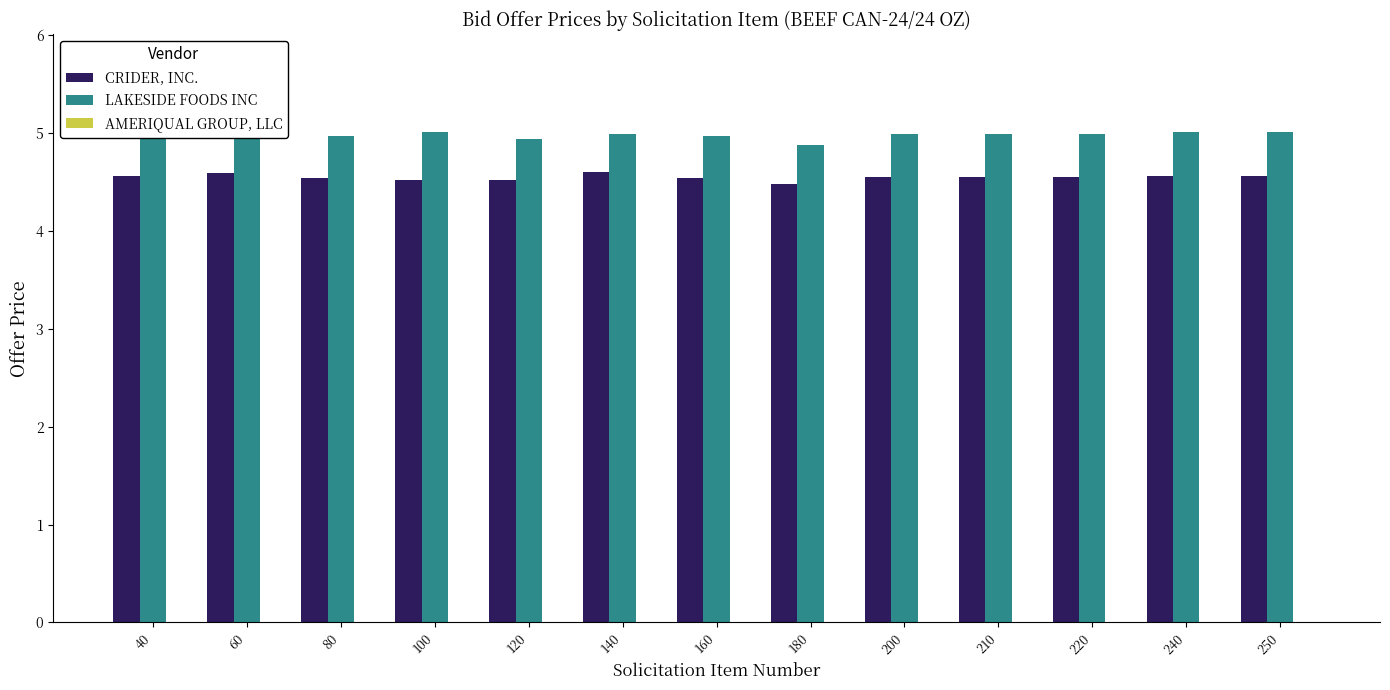

Which series has the largest total across all categories?

LAKESIDE FOODS INC